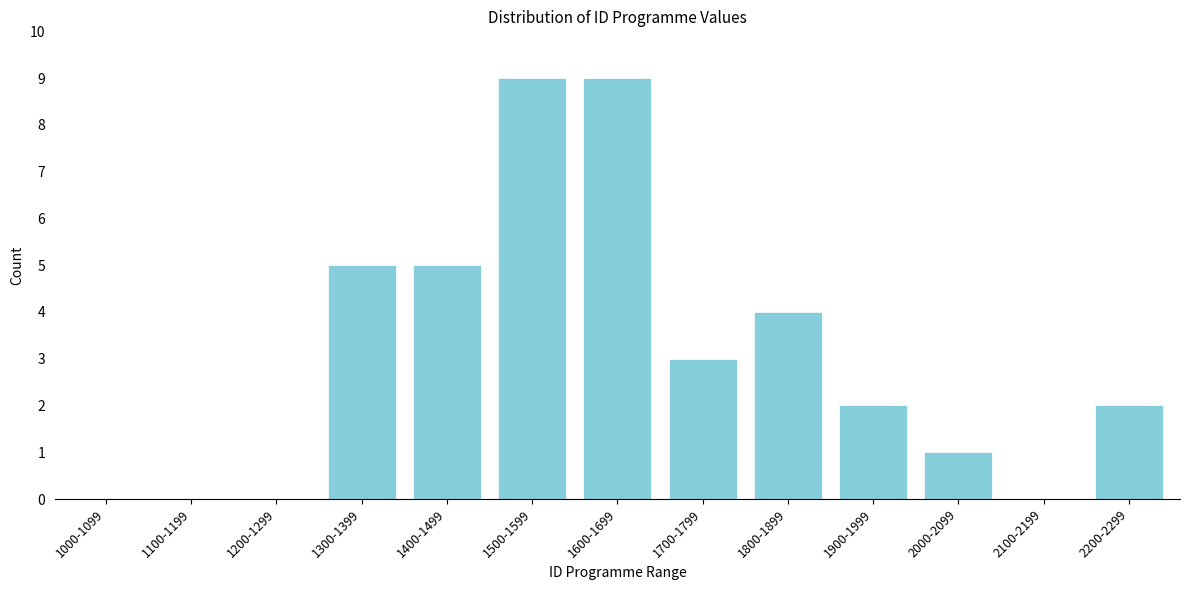

Reading left to right, extract all data points from this chart.

1000-1099=0	1100-1199=0	1200-1299=0	1300-1399=5	1400-1499=5	1500-1599=9	1600-1699=9	1700-1799=3	1800-1899=4	1900-1999=2	2000-2099=1	2100-2199=0	2200-2299=2